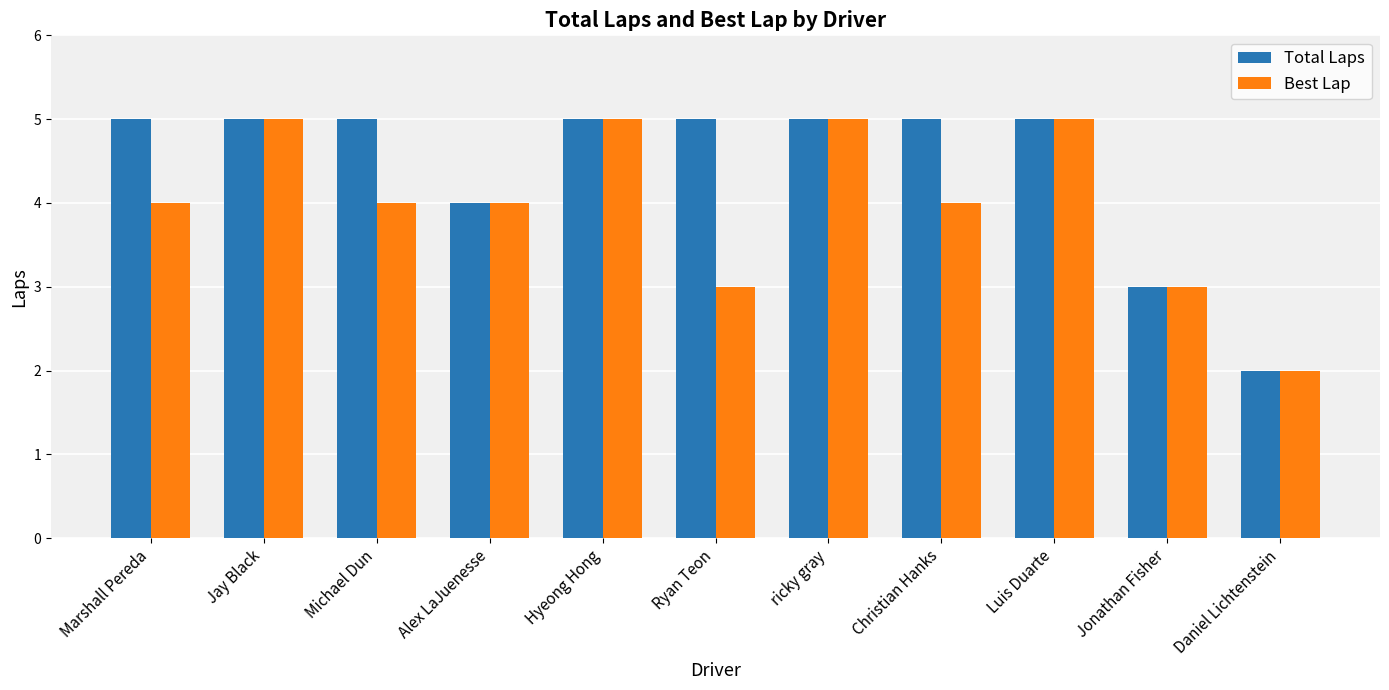

Are the bars horizontal?

No